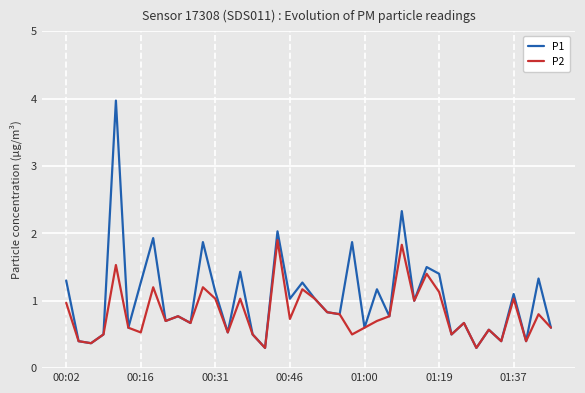

What is the lowest value of the P2 series?

0.3